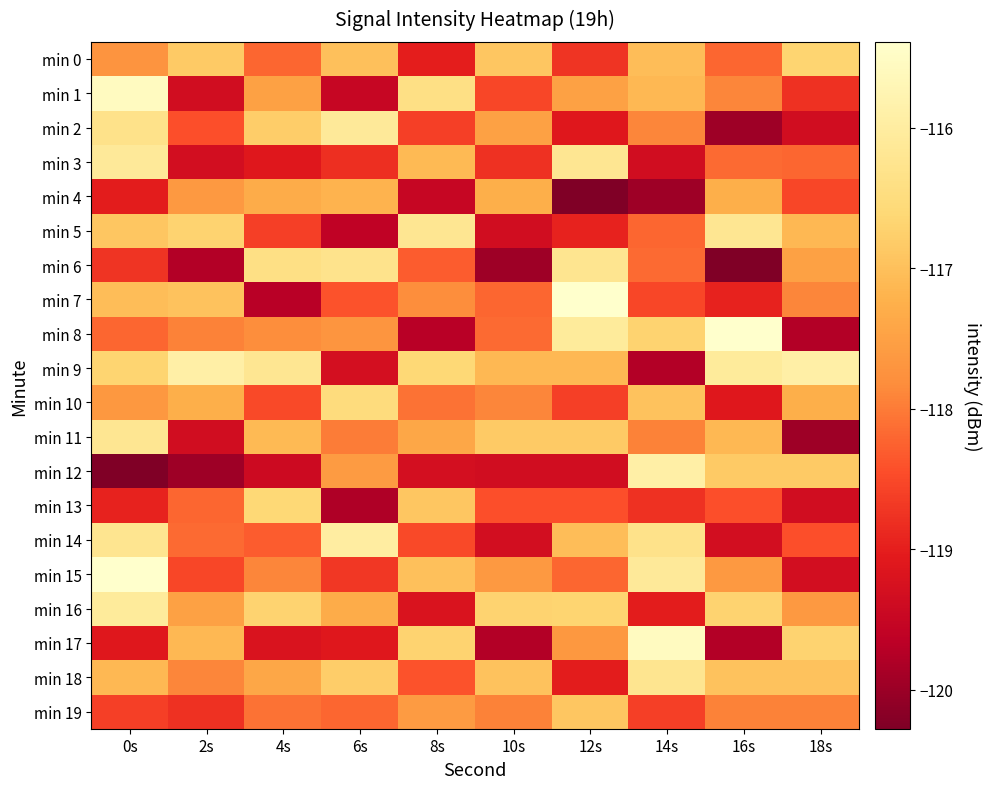

At which category is the sum across all series the highest?

0s